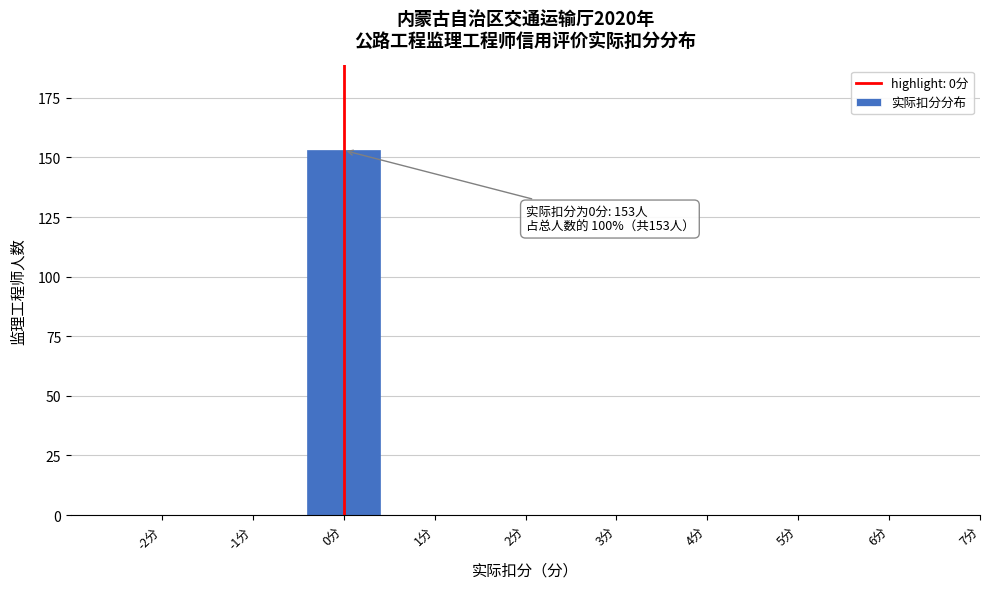

Reading left to right, transcribe all the data shown in this chart.

-2分=0	-1分=0	0分=153	1分=0	2分=0	3分=0	4分=0	5分=0	6分=0	7分=0